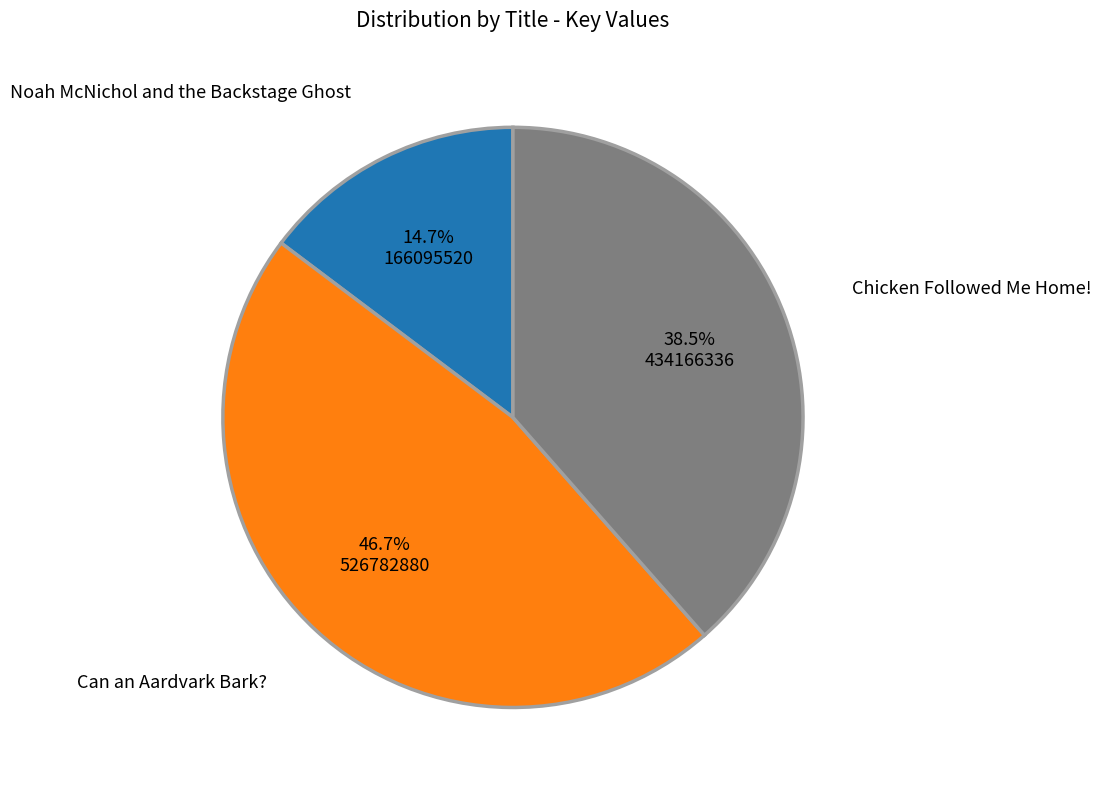

Approximately how many times larger is the value at Can an Aardvark Bark? compared to Chicken Followed Me Home!?

1.2